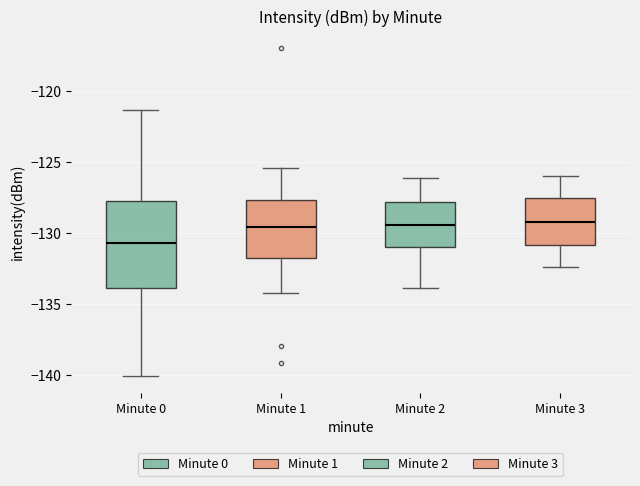

Reading left to right, transcribe this box plot: for each box, give where its median line is, the range the box spans, and where its two whiskers end, as read against the y-axis. The values are not printed on the chart, so give them approximately, as read against the axis.

Minute 0: median -130.5, box -134.0 to -127.5, whiskers -140.0 to -121.5
Minute 1: median -129.5, box -132.0 to -127.5, whiskers -134.0 to -125.5
Minute 2: median -129.5, box -131.0 to -128.0, whiskers -134.0 to -126.0
Minute 3: median -129.0, box -131.0 to -127.5, whiskers -132.5 to -126.0